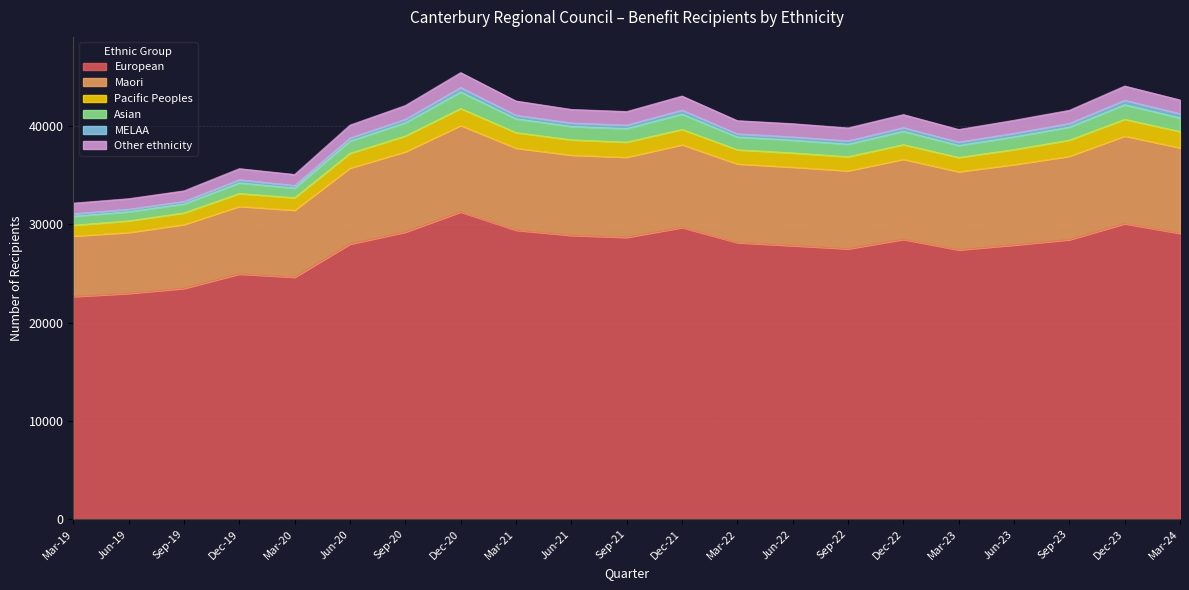

Is it true that European equals 31271 at Jun-19?

False